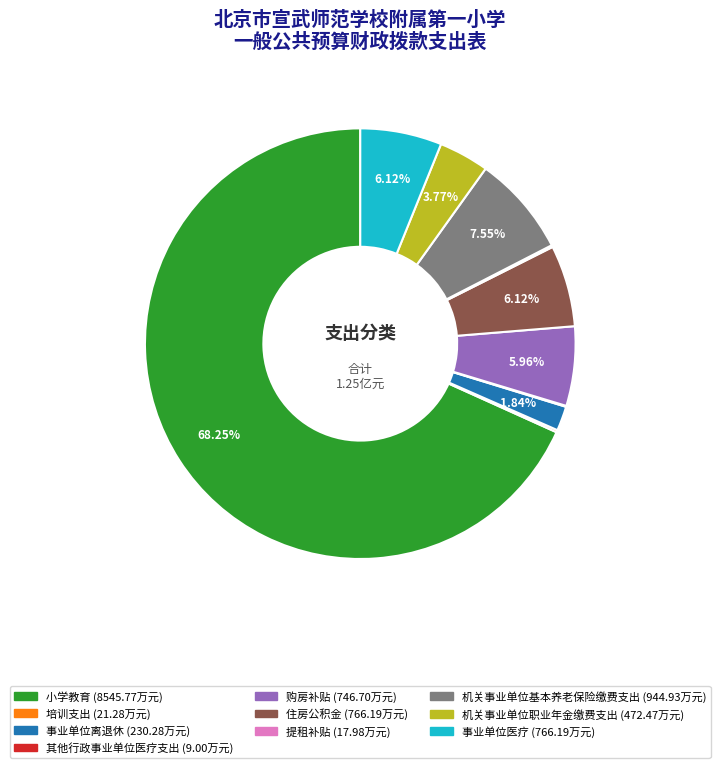

Is the sum of 购房补贴 and 住房公积金 greater than half?

No